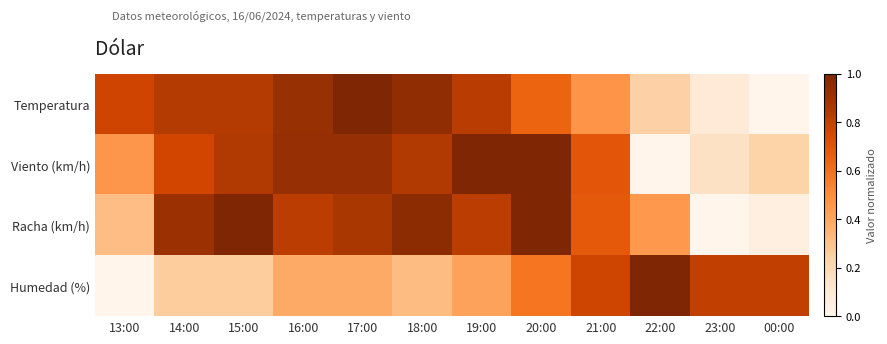

Which series has the largest total across all categories?

Racha (km/h)